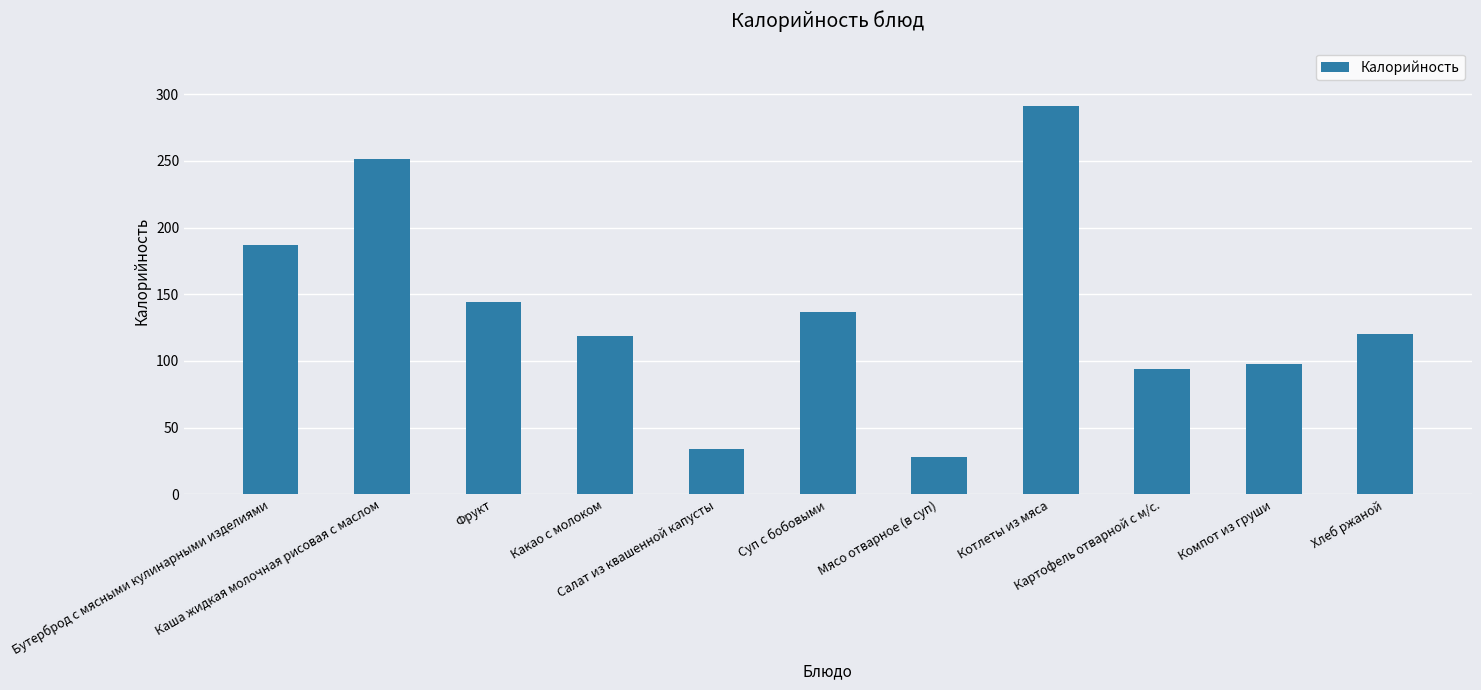

What is the sum of all values?

1503.2